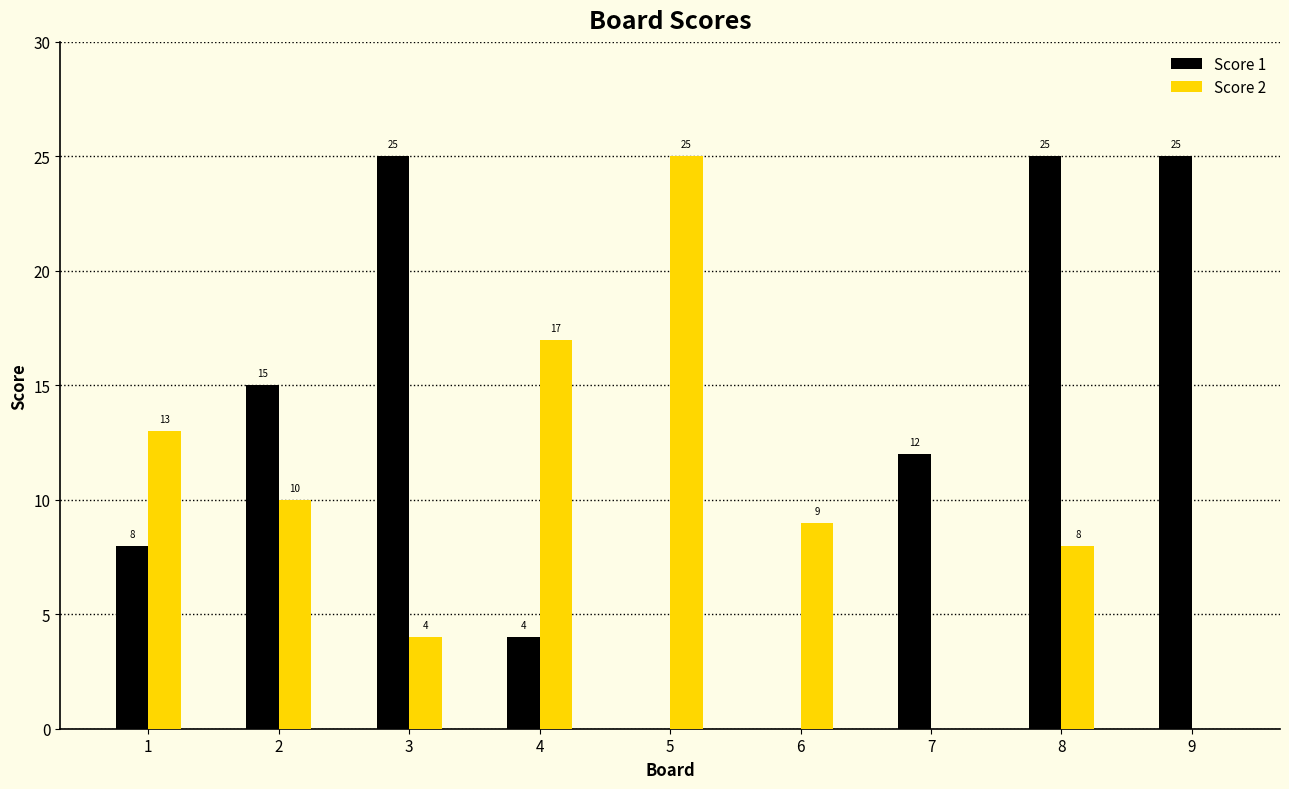

The value of Score 2 at 8 is 4. True or false?

False